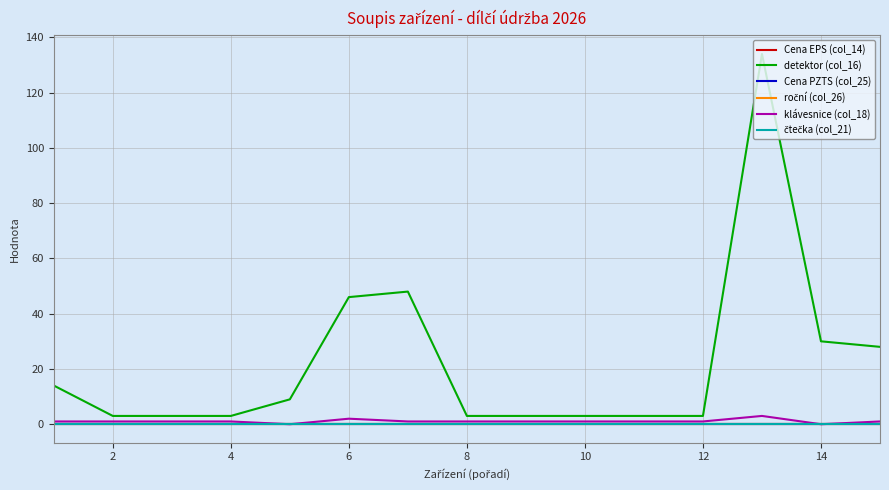

List the series in order of their peak value, highest first.

detektor (col_16), klávesnice (col_18), Cena EPS (col_14), Cena PZTS (col_25), roční (col_26), čtečka (col_21)